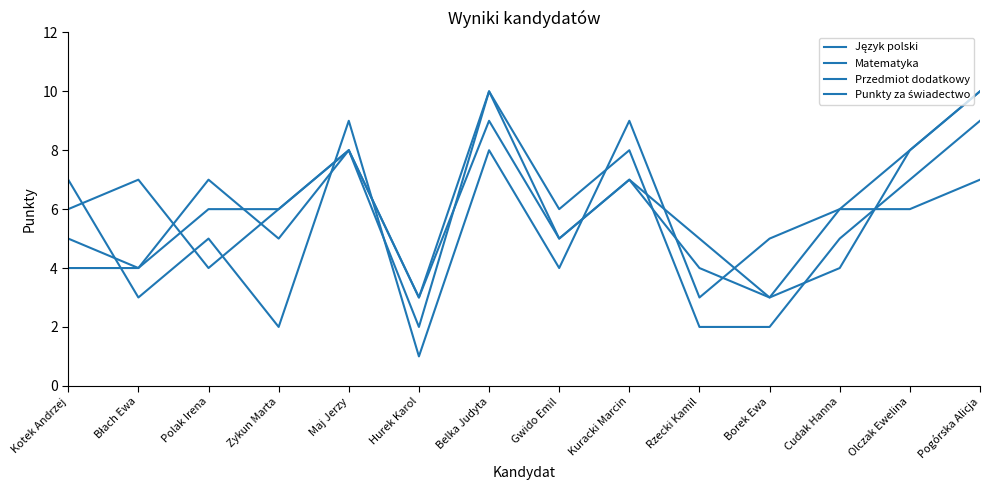

What is the difference between the maximum and minimum values in the Punkty za świadectwo series?

7